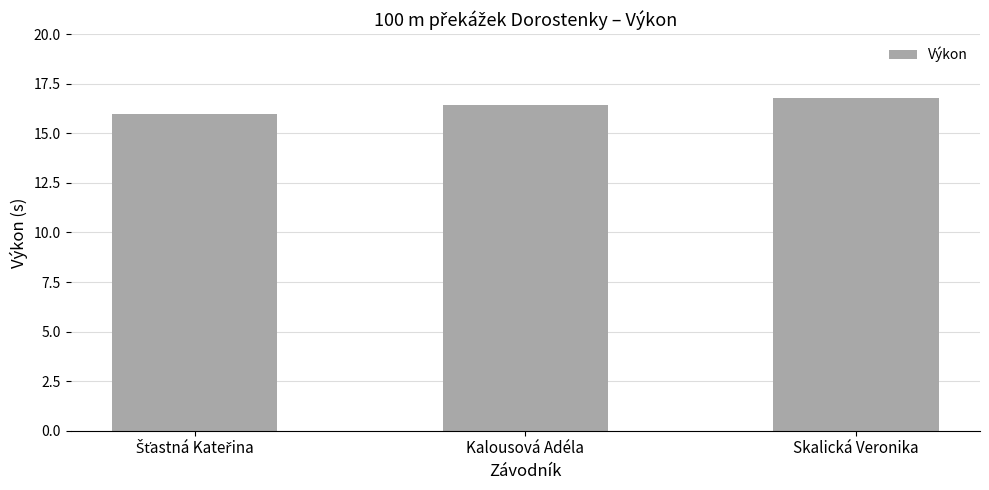

What is the value of the 3rd bar from the left?

16.8